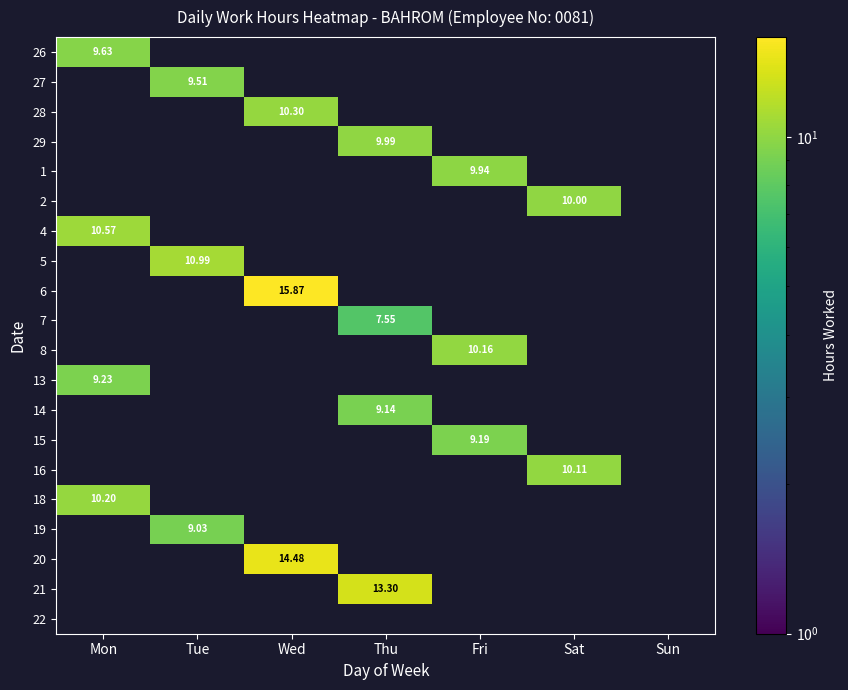

How many categories are shown in the chart?

7